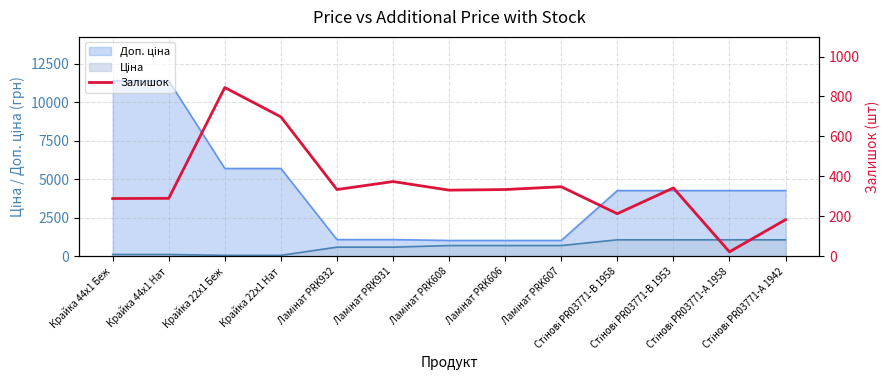

Reading left to right, extract all data points from this chart.

Крайка 44x1 Беж=289	Крайка 44x1 Нат=290	Крайка 22x1 Беж=845	Крайка 22x1 Нат=698	Ламінат PRK932=334	Ламінат PRK931=374	Ламінат PRK608=331	Ламінат PRK606=334	Ламінат PRK607=348	Стінові PR03771-B 1958=213	Стінові PR03771-B 1953=342	Стінові PR03771-A 1958=22	Стінові PR03771-A 1942=183